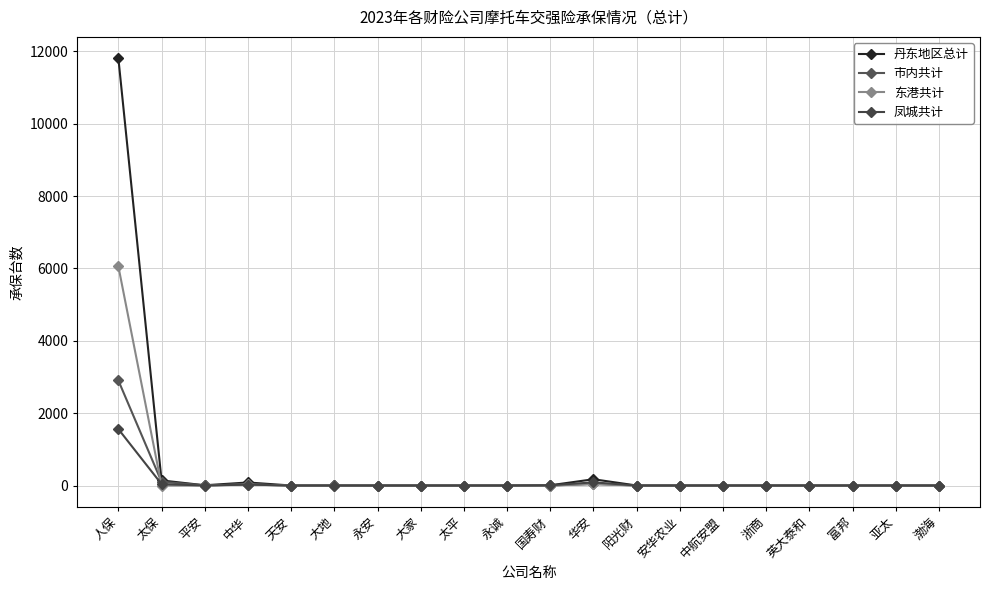

What is the maximum value shown in the chart?

11809